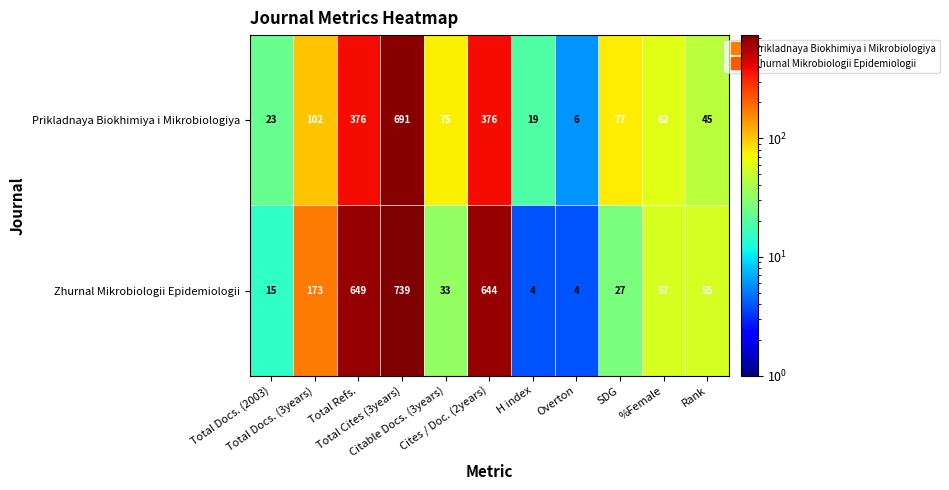

Which series has the largest total across all categories?

Zhurnal Mikrobiologii Epidemiologii